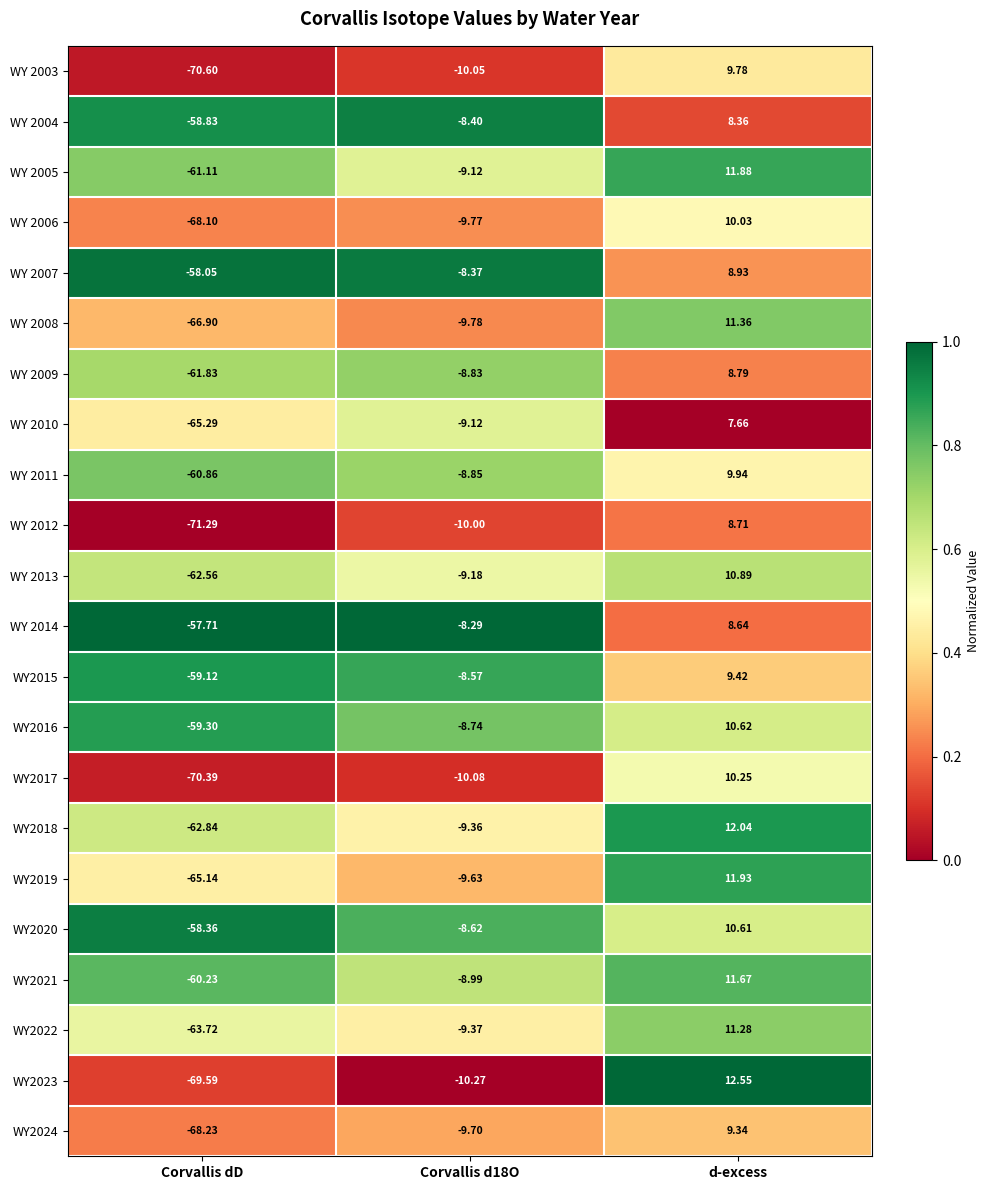

At which category is the sum across all series the highest?

d-excess